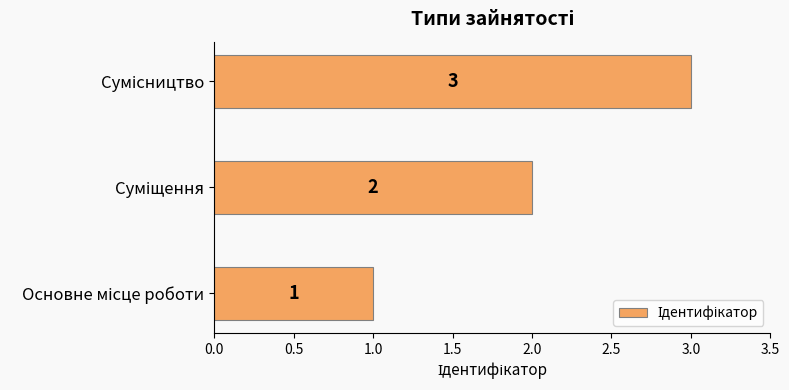

What is the sum of all values?

6